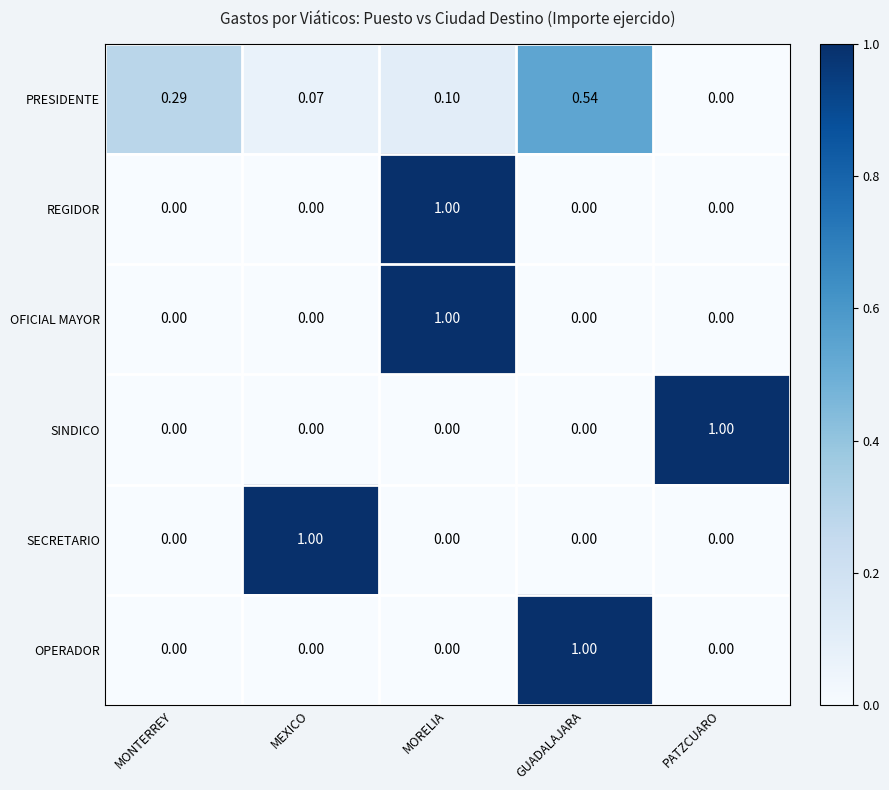

At which label does OFICIAL MAYOR reach its peak?

MORELIA